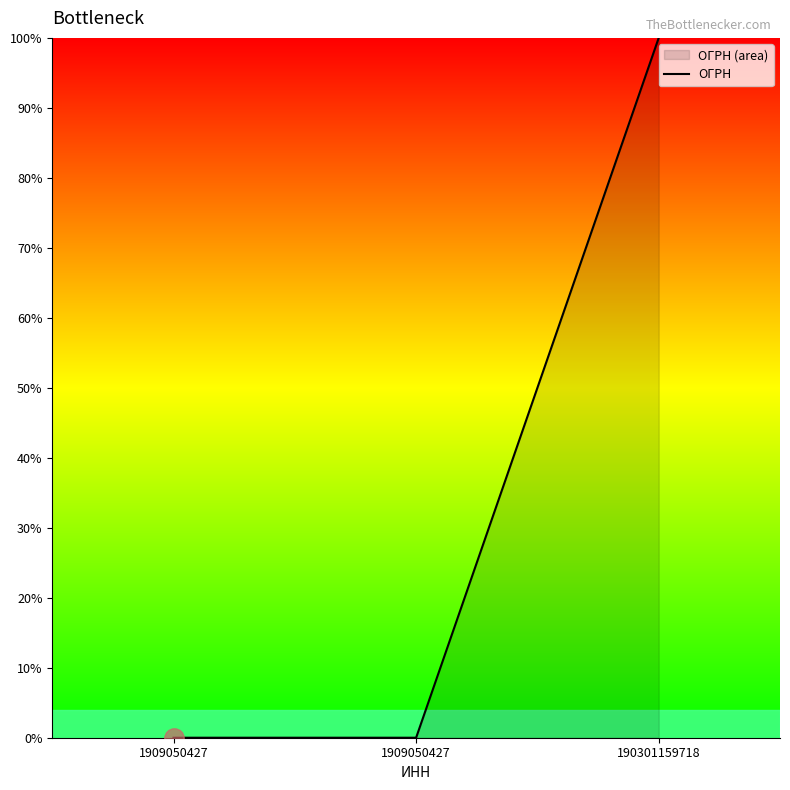

At which category does the chart reach its peak across all series?

190301159718